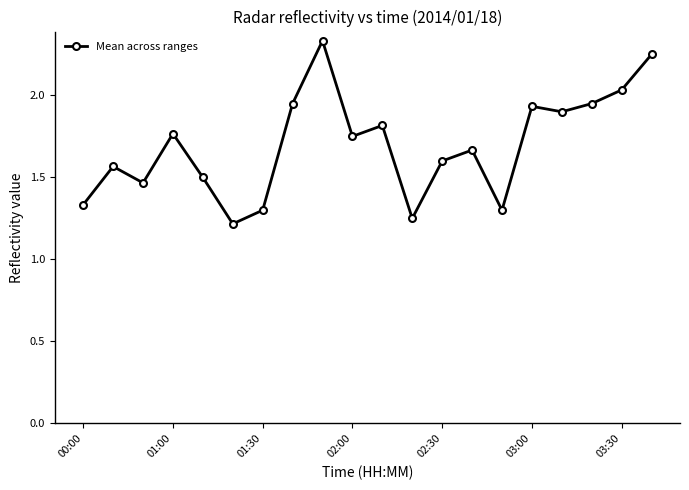

What is the difference between the maximum and second lowest values?

1.1